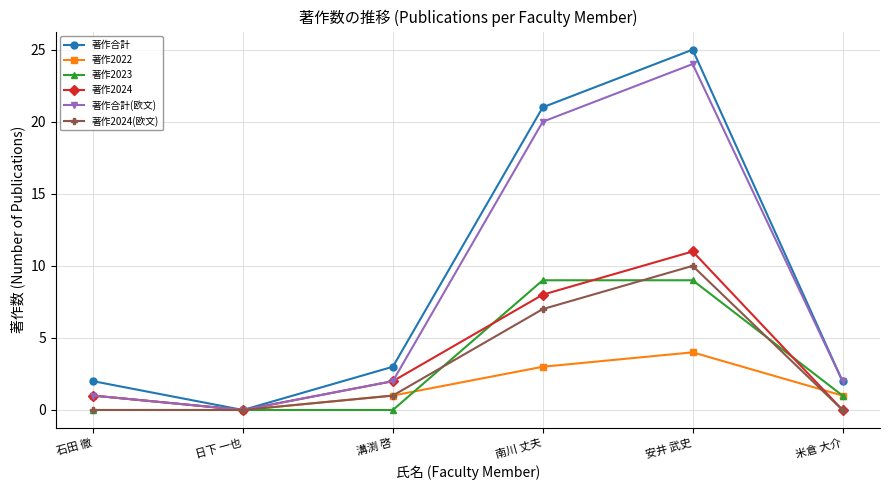

Reading left to right, list all the values displayed in this chart.

著作合計: 石田 徹=2	日下 一也=0	溝渕 啓=3	南川 丈夫=21	安井 武史=25	米倉 大介=2
著作2022: 石田 徹=1	日下 一也=0	溝渕 啓=1	南川 丈夫=3	安井 武史=4	米倉 大介=1
著作2023: 石田 徹=0	日下 一也=0	溝渕 啓=0	南川 丈夫=9	安井 武史=9	米倉 大介=1
著作2024: 石田 徹=1	日下 一也=0	溝渕 啓=2	南川 丈夫=8	安井 武史=11	米倉 大介=0
著作合計(欧文): 石田 徹=1	日下 一也=0	溝渕 啓=2	南川 丈夫=20	安井 武史=24	米倉 大介=2
著作2024(欧文): 石田 徹=0	日下 一也=0	溝渕 啓=1	南川 丈夫=7	安井 武史=10	米倉 大介=0